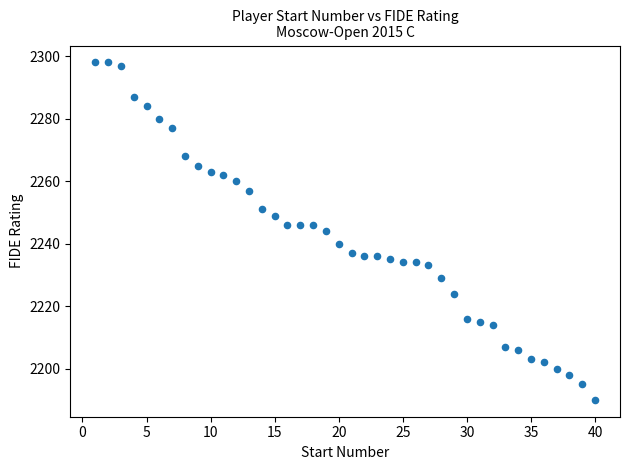

What is the range of Y values (max minus min)?

108